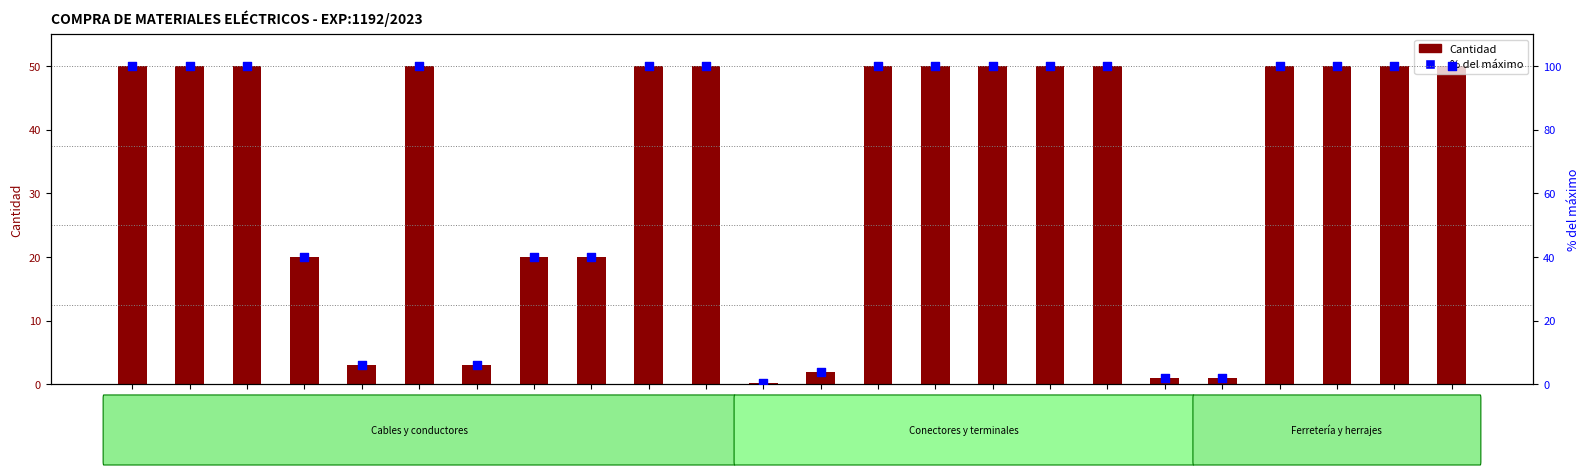

Which series reaches the minimum Y coordinate?

Cantidad